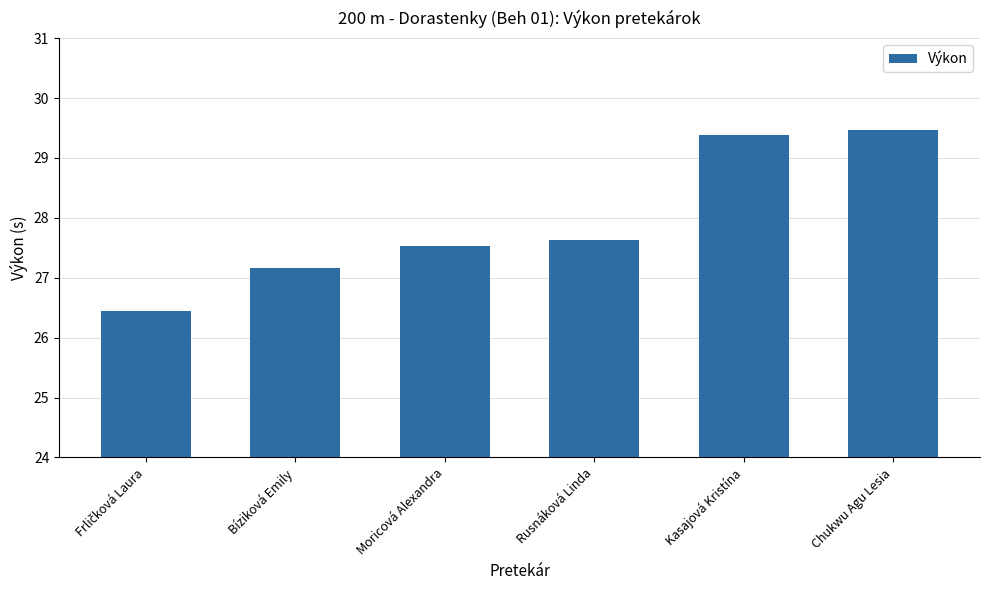

What value does the data have at Rusnáková Linda?

27.6